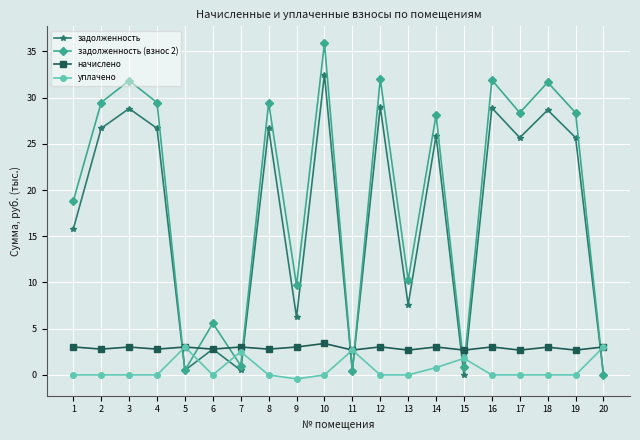

Rank the series at 18 from highest to lowest value.

задолженность (взнос 2), задолженность, начислено, уплачено